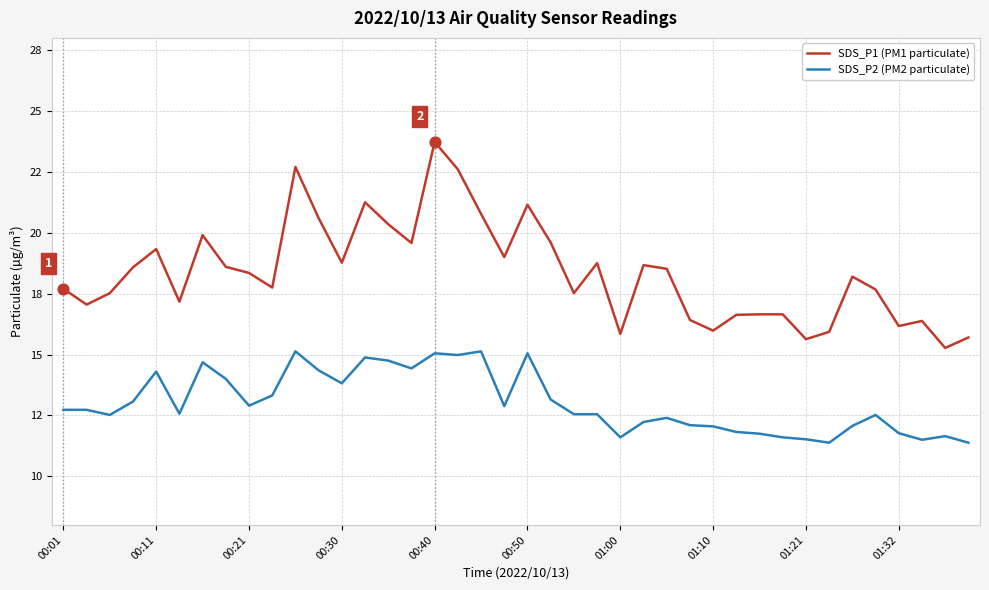

Does the chart have visible grid lines?

Yes